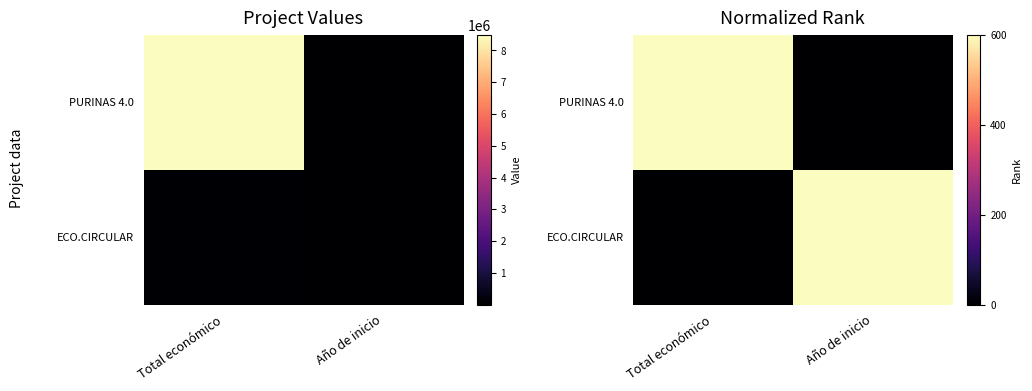

How many series are shown in this chart?

2